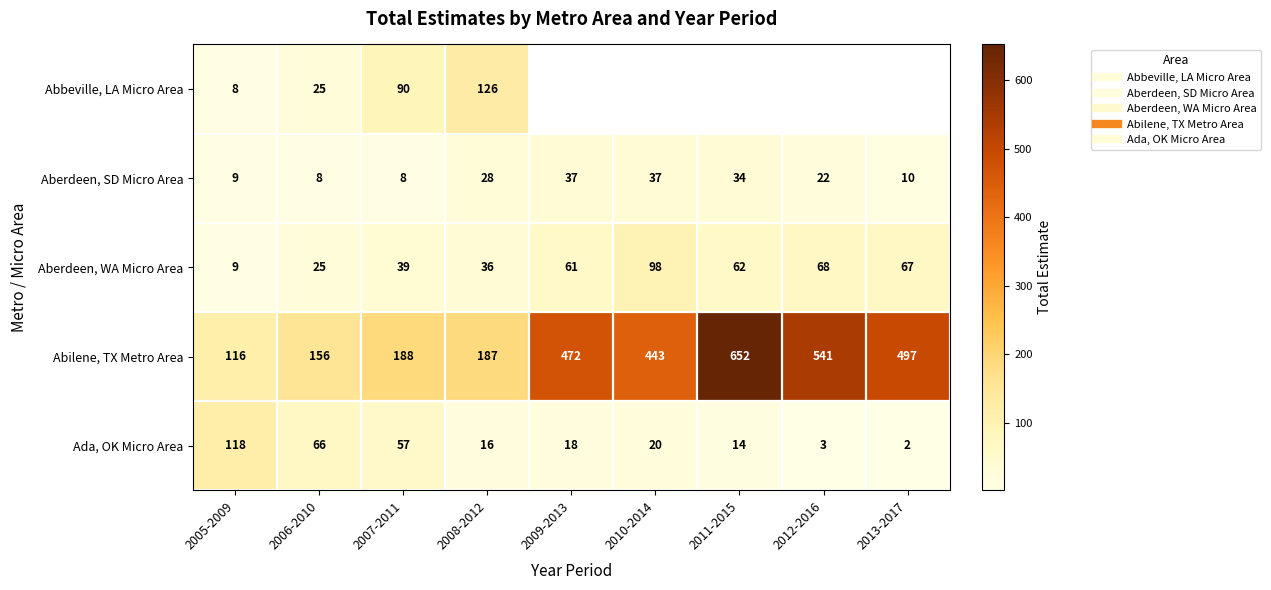

At 2005-2009, list the series in order from largest to smallest.

Ada, OK Micro Area, Abilene, TX Metro Area, Aberdeen, SD Micro Area, Aberdeen, WA Micro Area, Abbeville, LA Micro Area